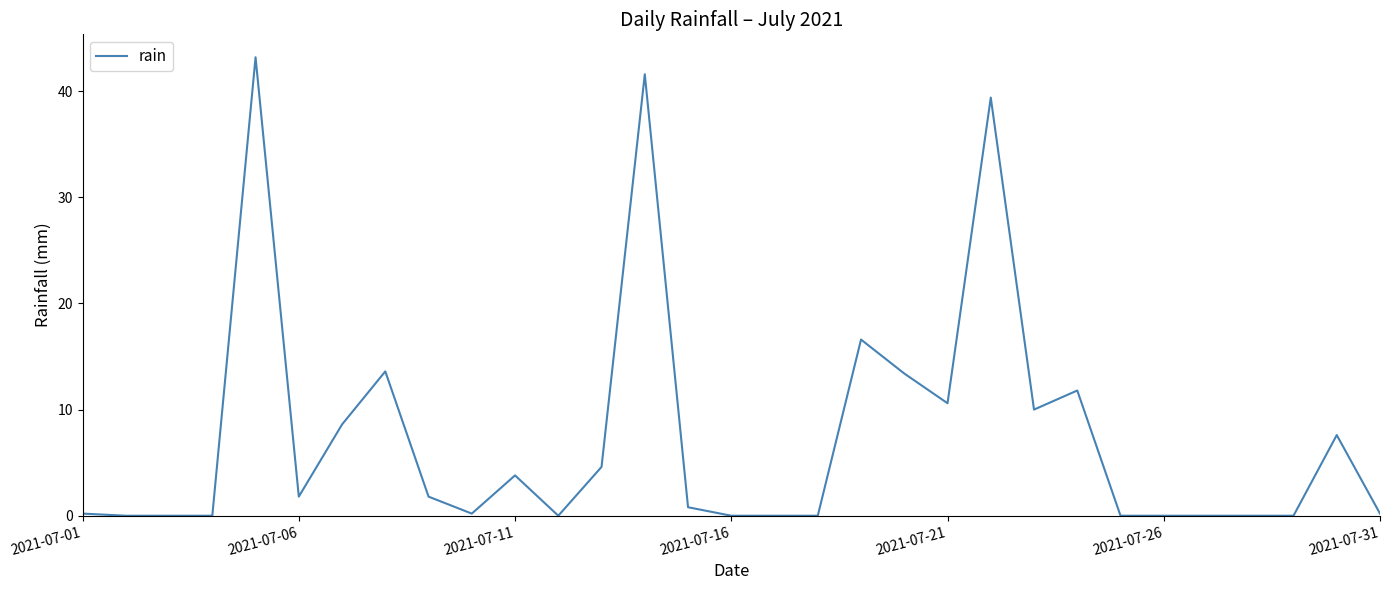

Reading right to left, what are all the values shown in this chart?

0.2	7.6	0.0	0.0	0.0	0.0	0.0	11.8	10.0	39.4	10.6	13.4	16.6	0.0	0.0	0.0	0.8	41.6	4.6	0.0	3.8	0.2	1.8	13.6	8.6	1.8	43.2	0.0	0.0	0.0	0.2